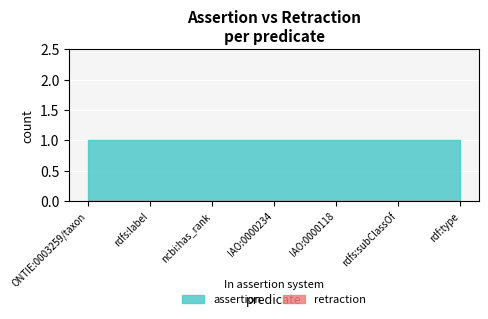

Which series has the widest spread of values?

assertion